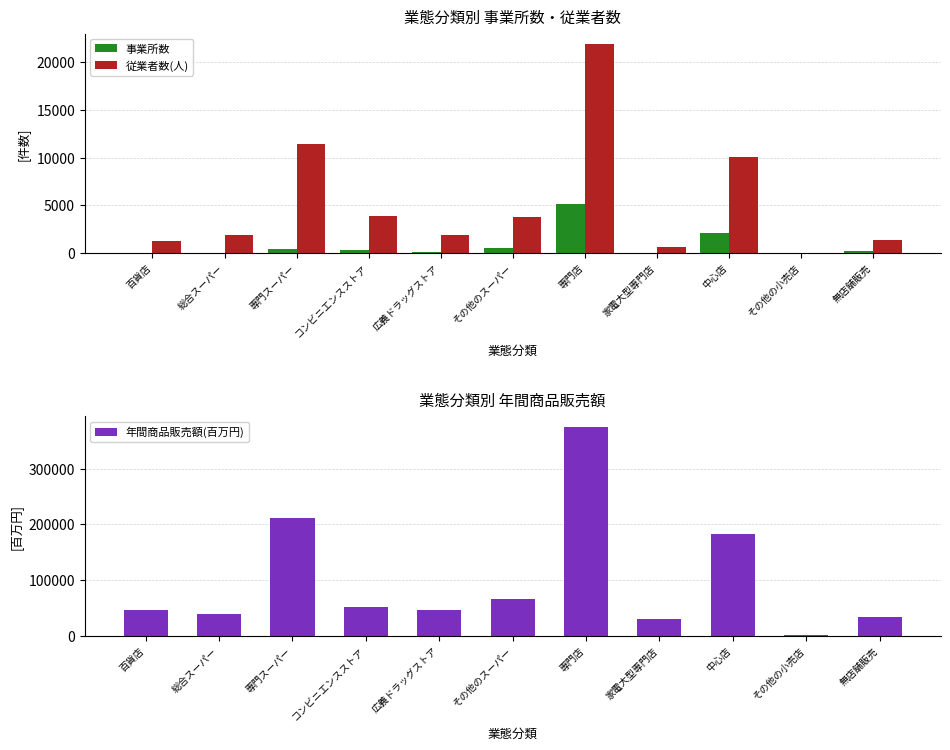

The 従業者数(人) series shows 976 at 家電大型専門店. True or false?

False